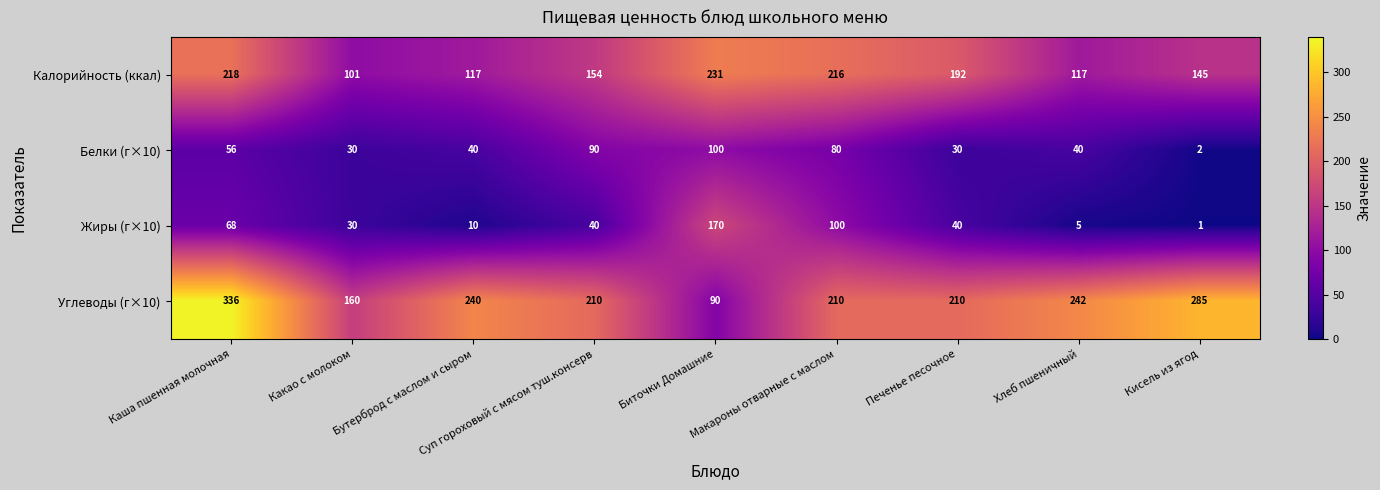

True or false: Жиры (г×10) has a value of 2 at Хлеб пшеничный.

False